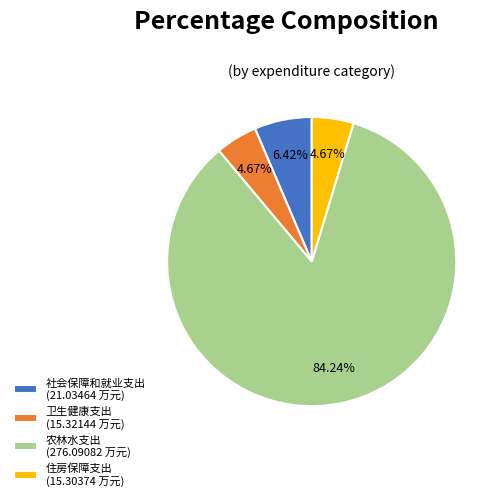

To the nearest percent, what portion does 卫生健康支出 represent?

5%